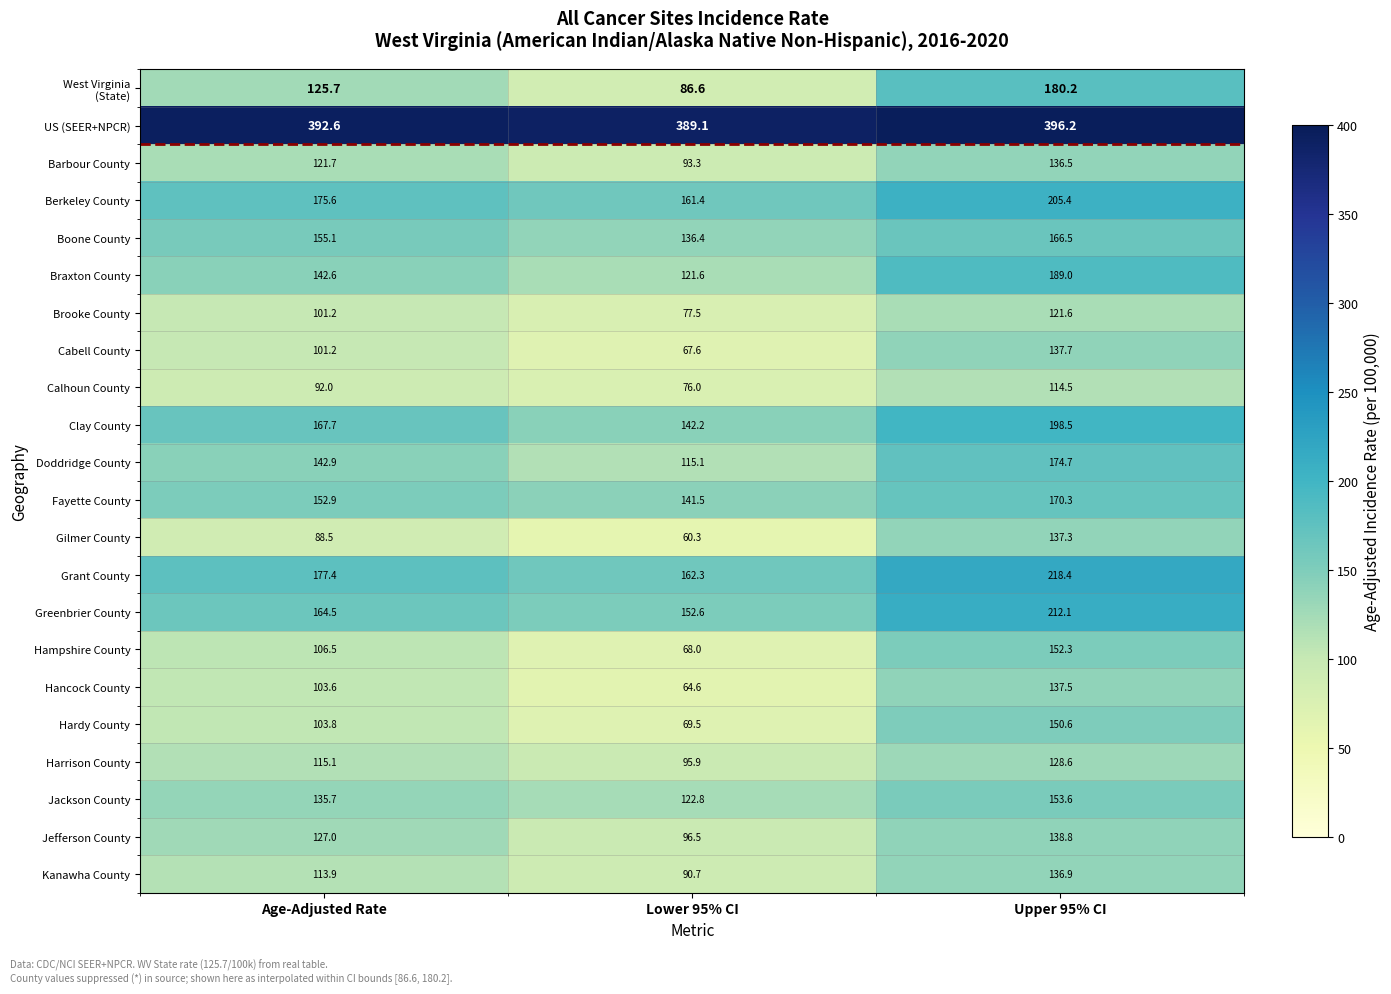

What is the spread (max minus min) of values at Age-Adjusted Rate?

304.1